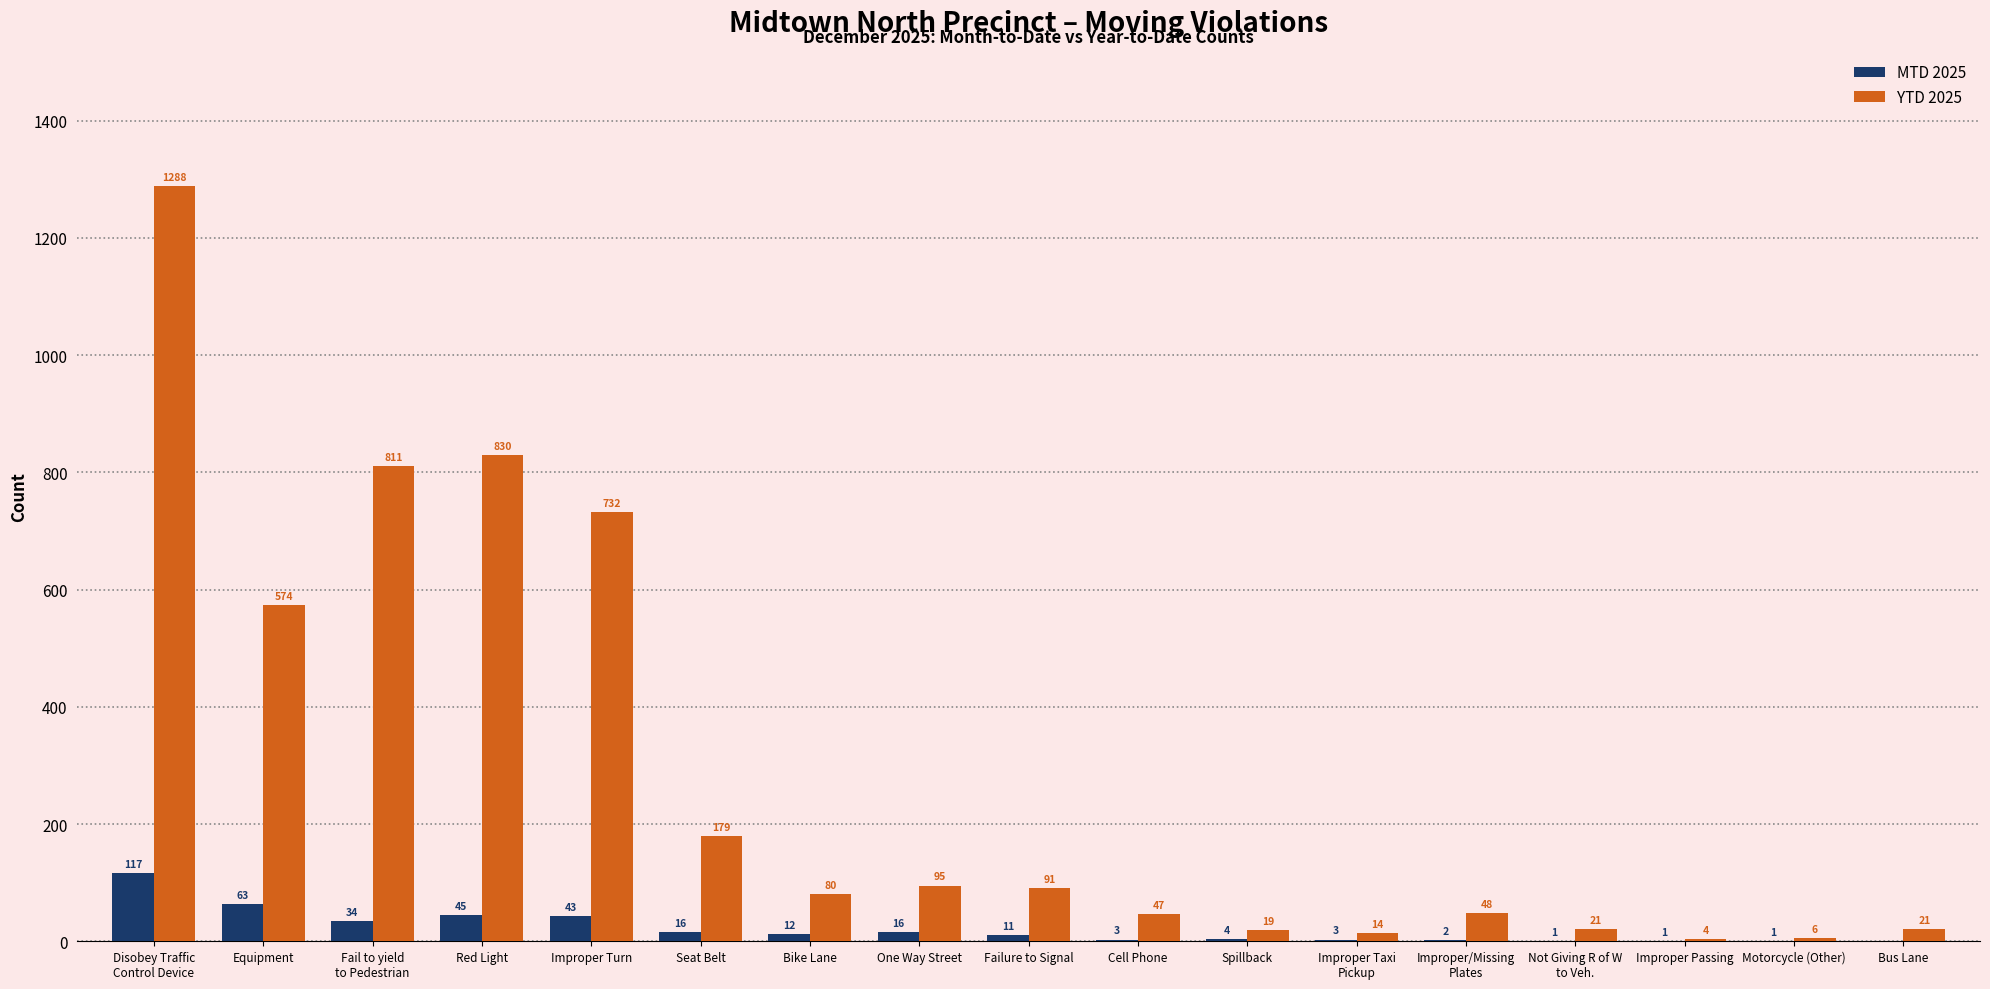

The value of MTD 2025 at Improper Turn is 43. True or false?

True